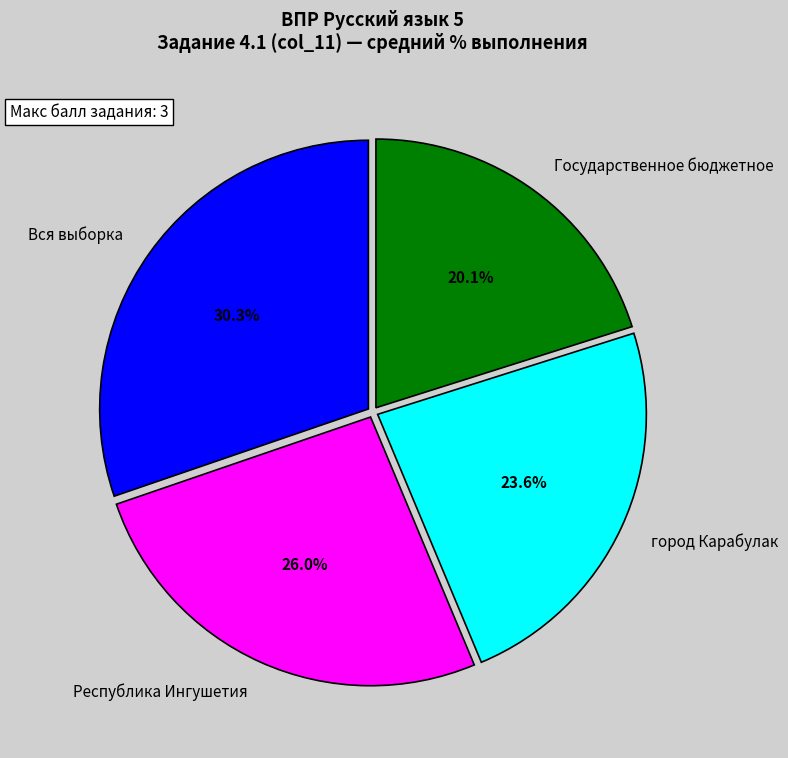

Which category has the smallest portion of the pie?

Государственное бюджетное